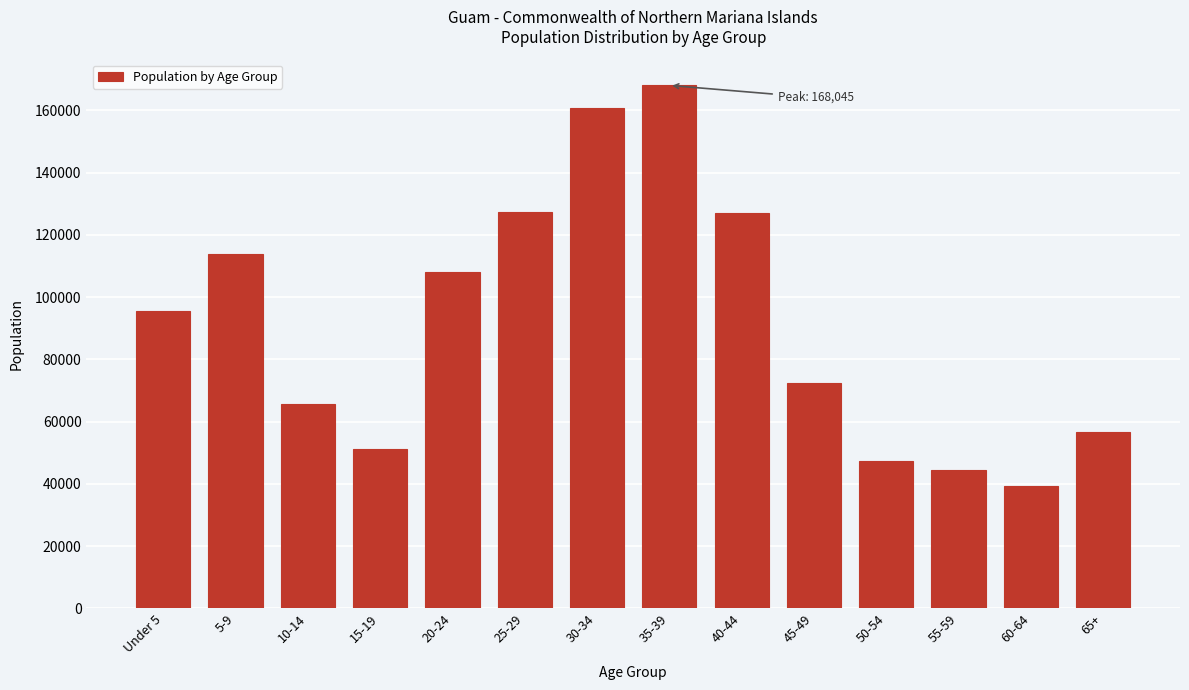

What is the smallest value displayed?

39450